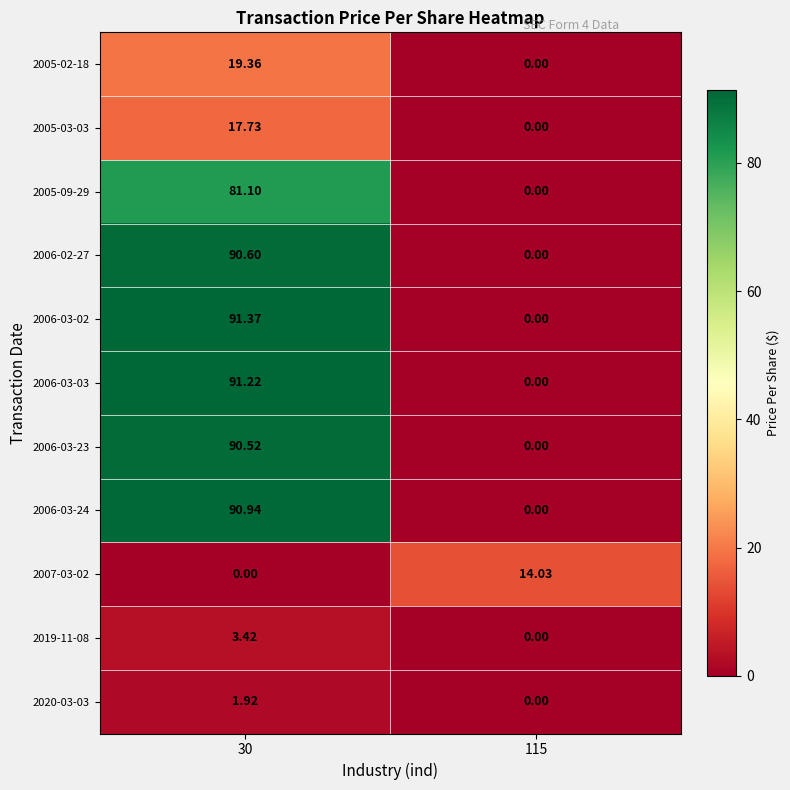

Count the number of categories in the chart.

2